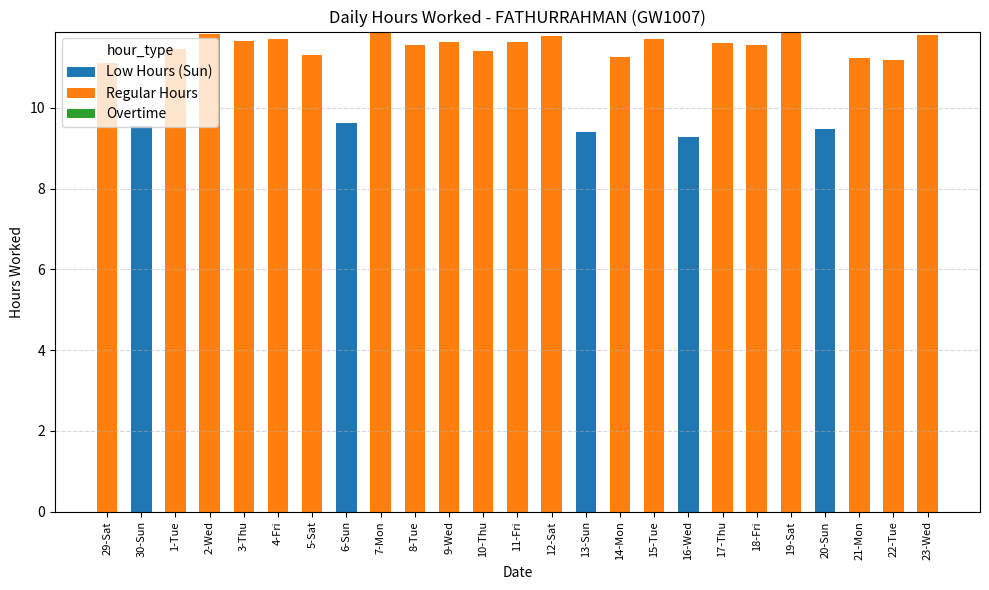

How many series are shown in this chart?

2